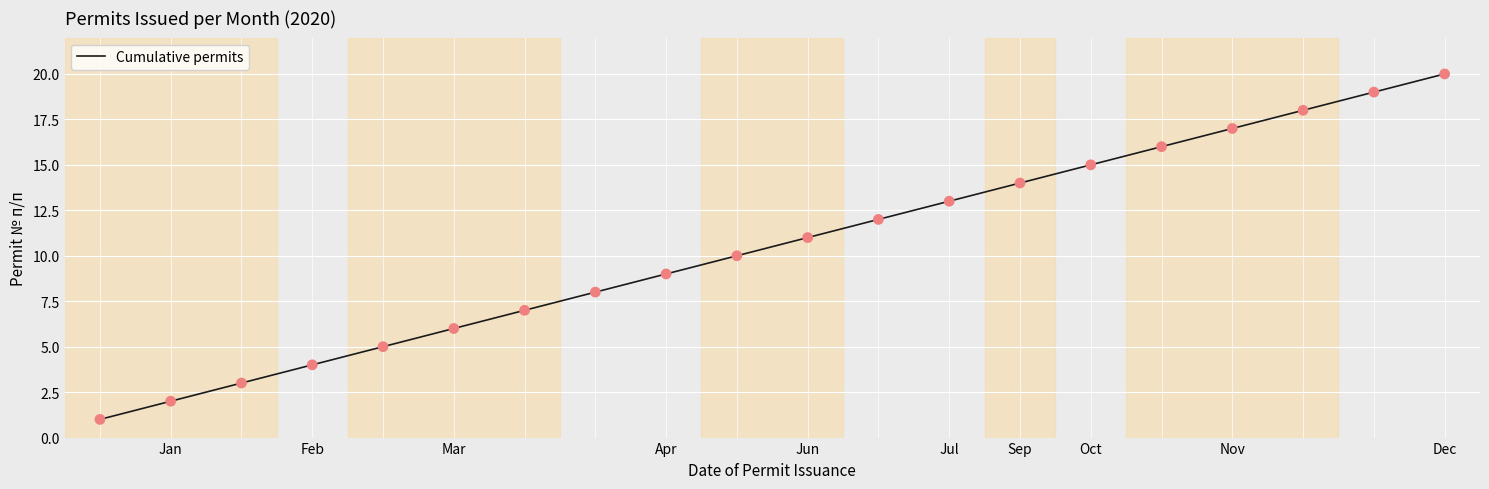

What is the difference between the maximum and minimum values?

19